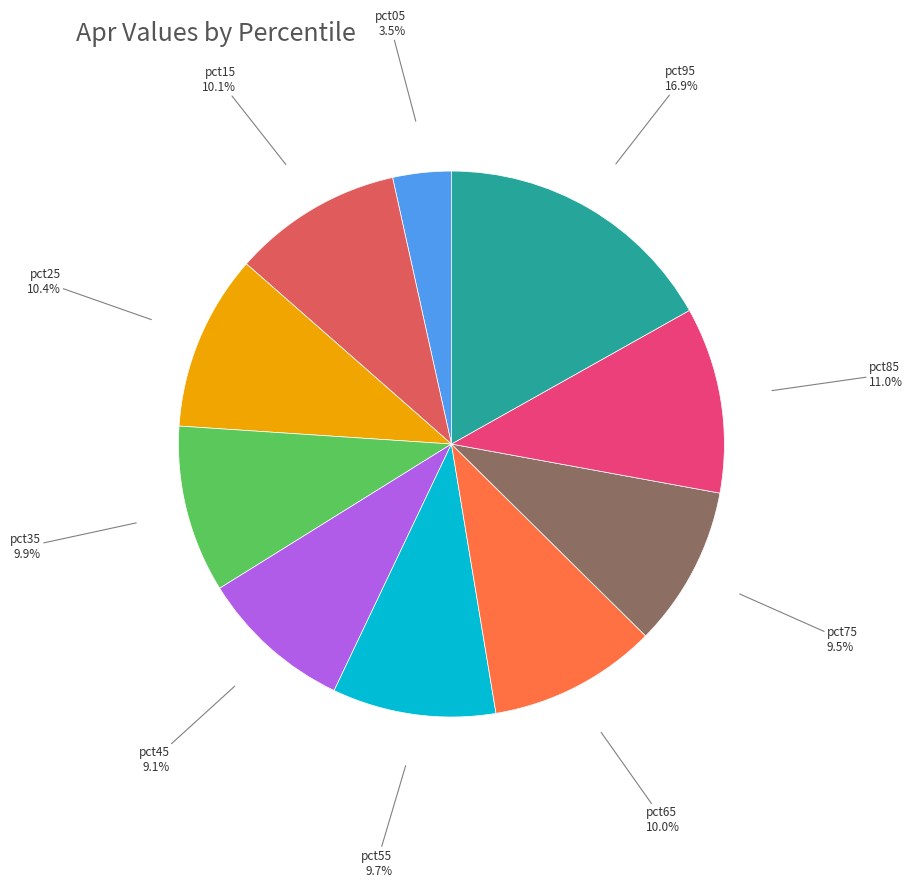

Does any single category account for the majority?

No